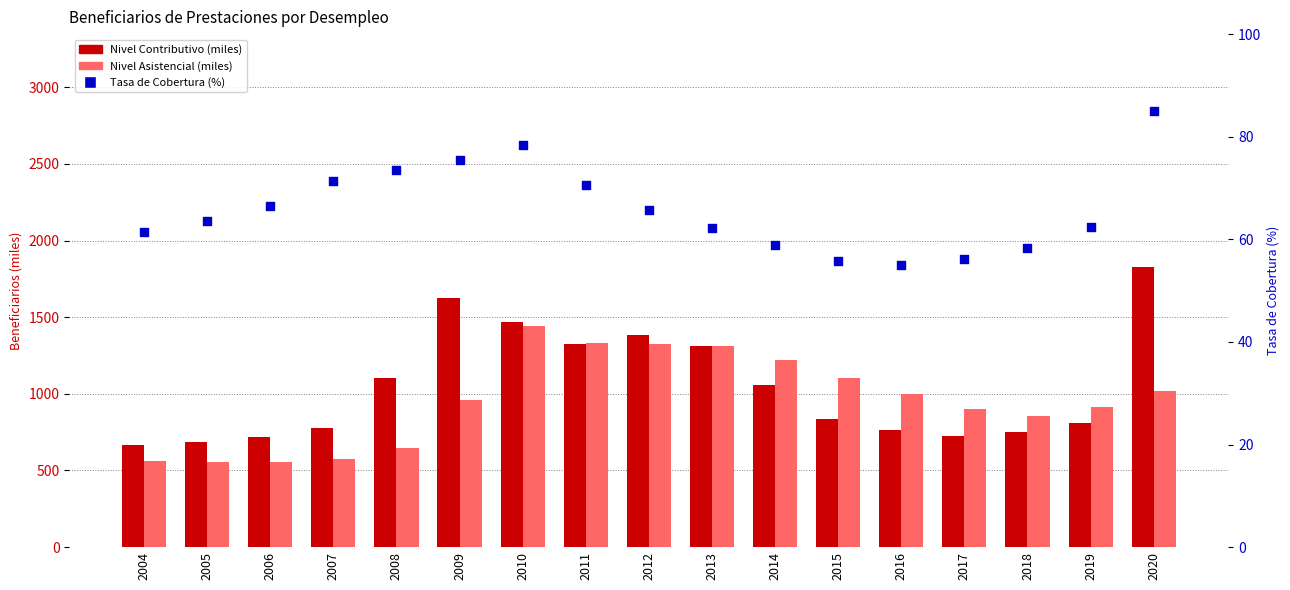

Which series has the widest spread of Y values?

Nivel Contributivo (miles)